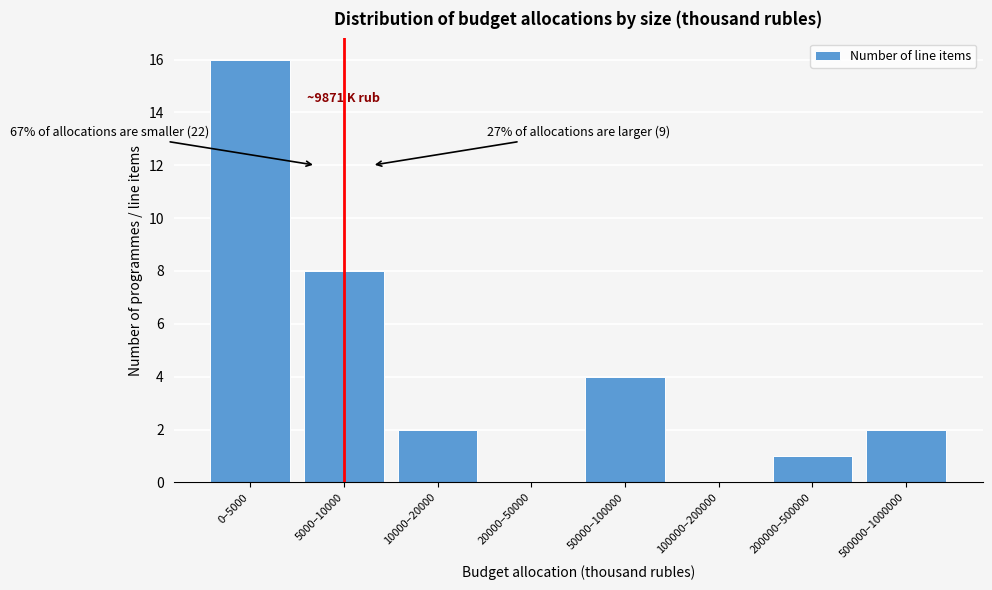

Reading right to left, list all the values displayed in this chart.

500000–1000000=2	200000–500000=1	100000–200000=0	50000–100000=4	20000–50000=0	10000–20000=2	5000–10000=8	0–5000=16